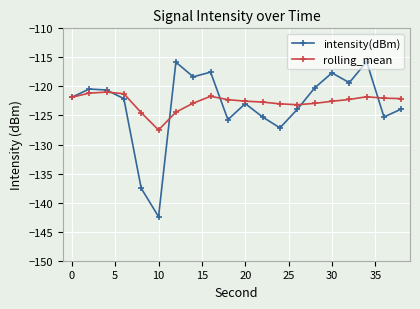

True or false: rolling_mean has more than 0 interior local peaks.

True